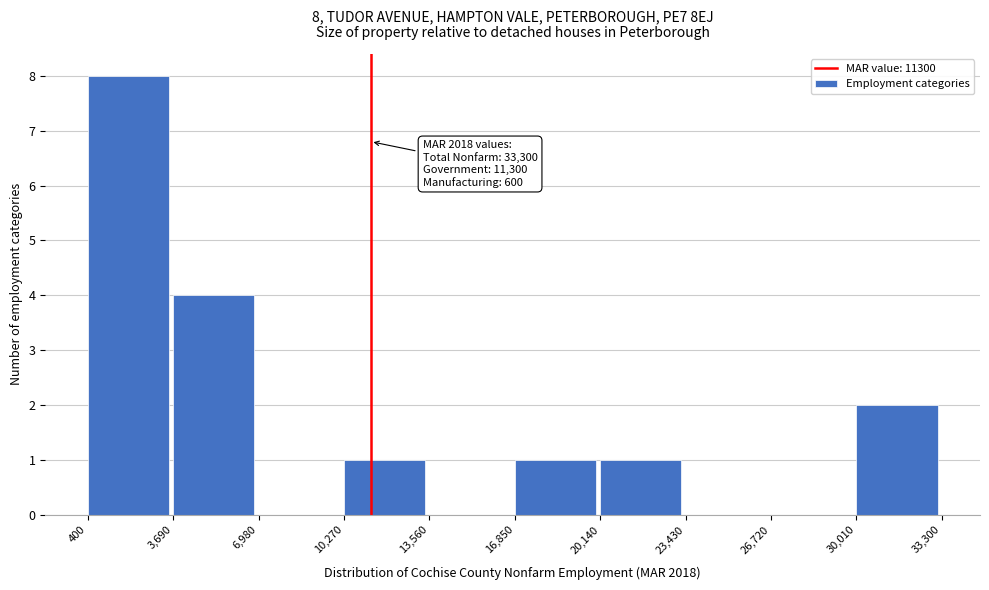

Which range on the x-axis has the tallest bar?

400 to 3,690